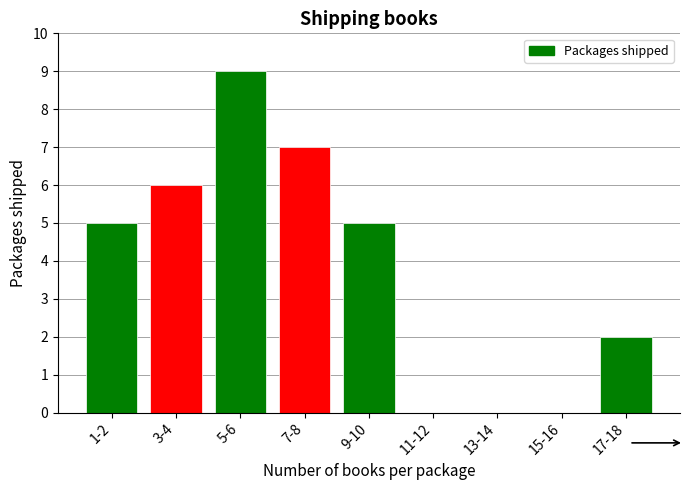

Reading right to left, what are all the values shown in this chart?

17-18=2	15-16=0	13-14=0	11-12=0	9-10=5	7-8=7	5-6=9	3-4=6	1-2=5